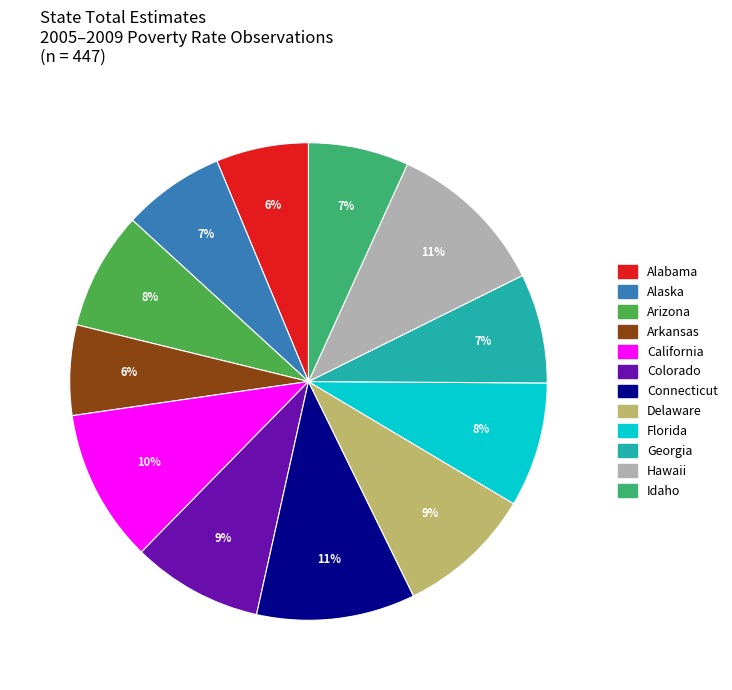

Combined, do Alabama and Alaska account for over 50%?

No